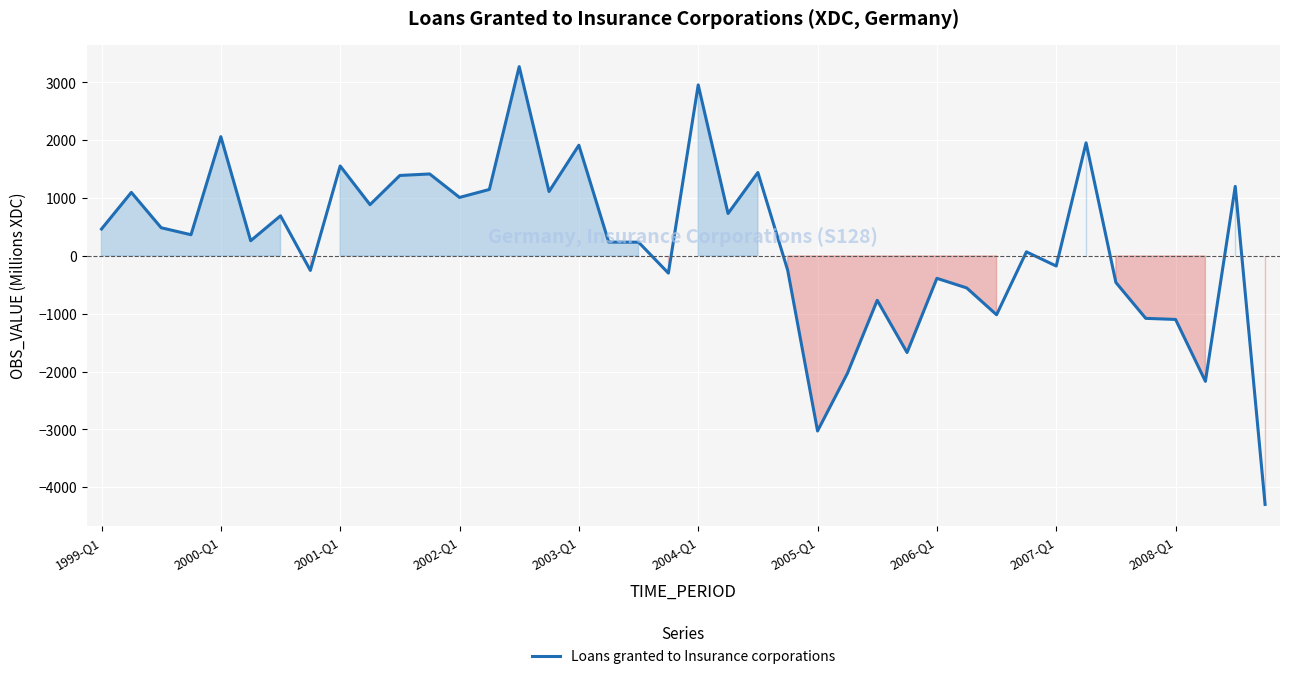

What is the greatest value displayed?

3274